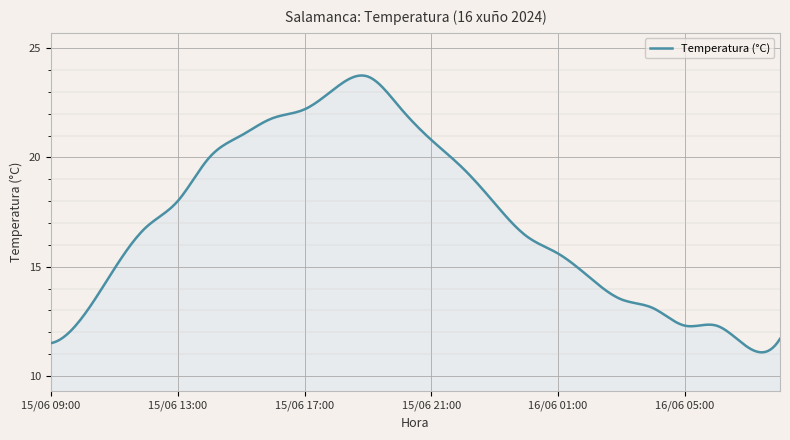

What is the difference between the maximum and minimum values?

12.7